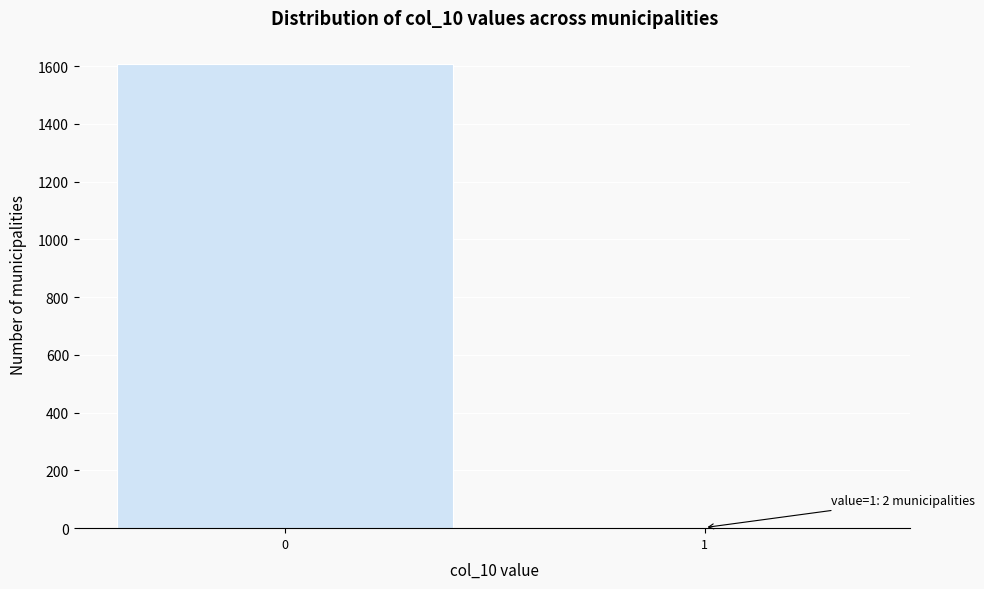

Reading left to right, list all the values displayed in this chart.

0=1608	1=2